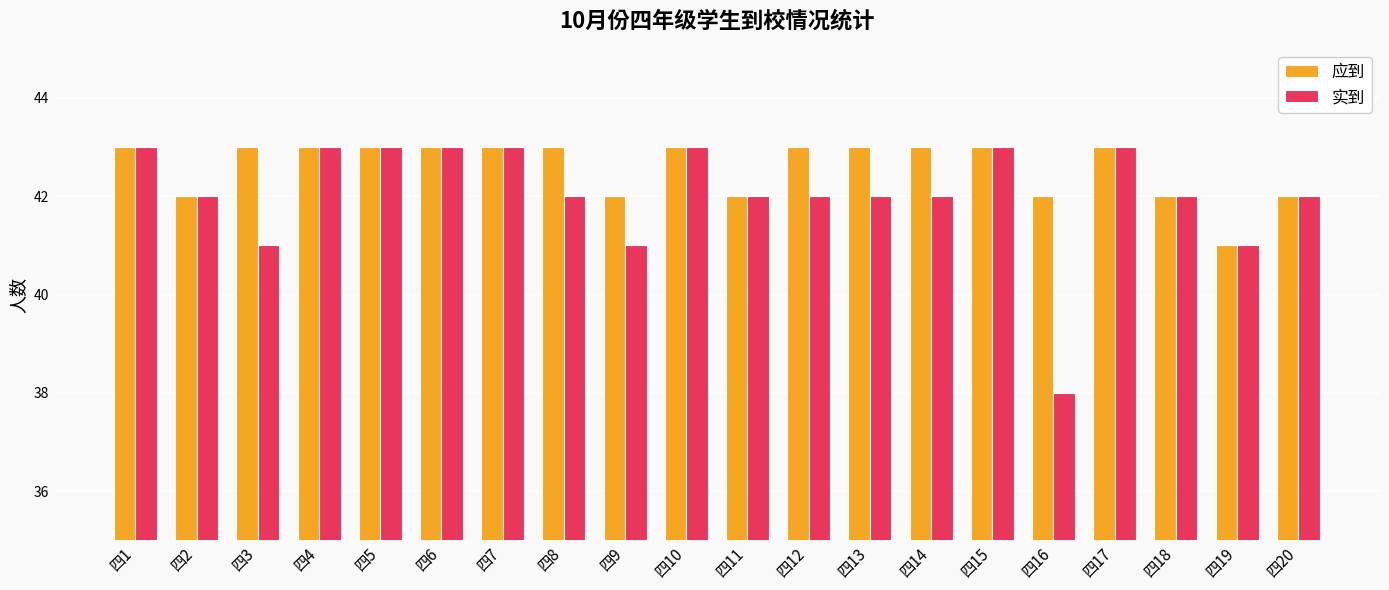

List the series in order of their overall mean, lowest first.

实到, 应到